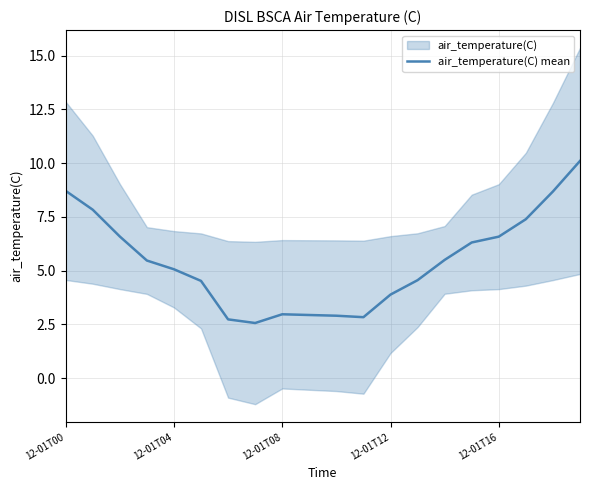

What is the sum of the values at 18 and 19?

18.8